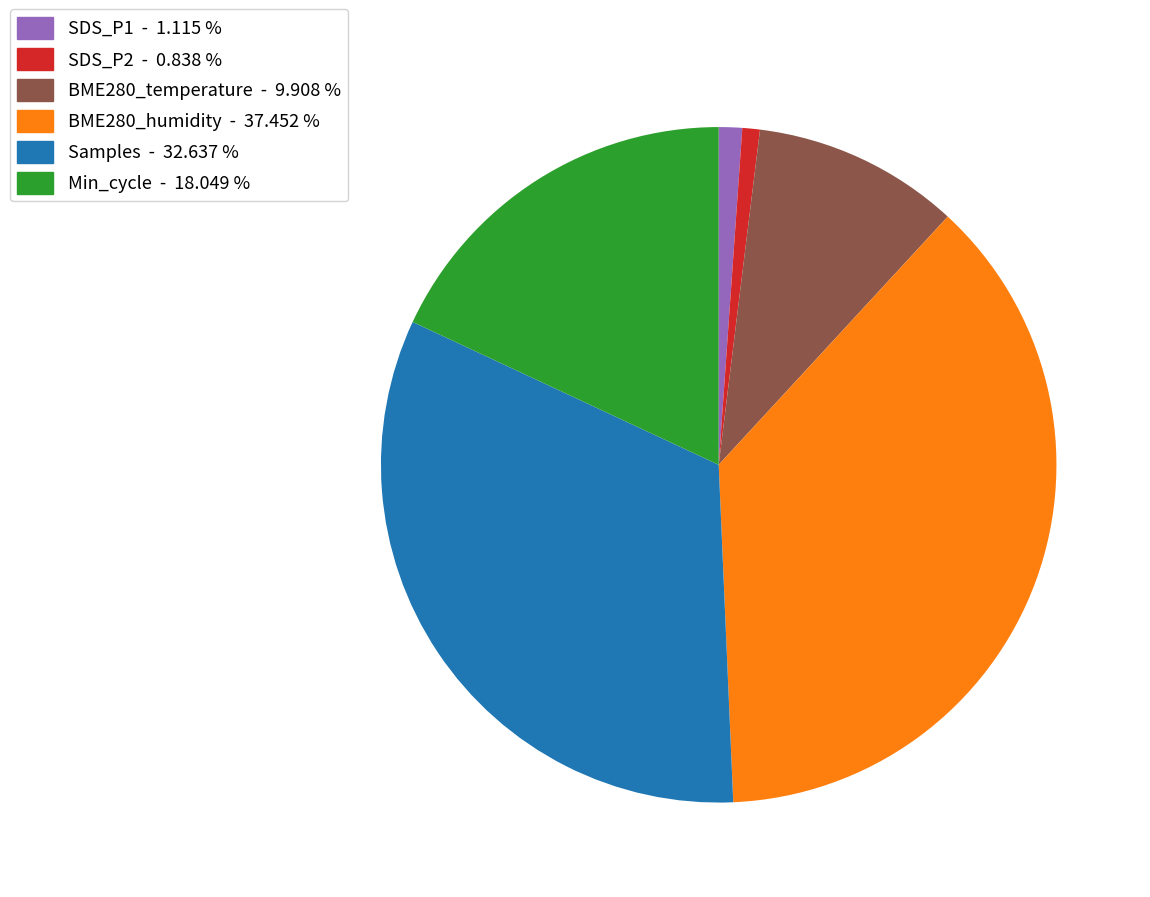

Between BME280_humidity - 37.452 % and BME280_temperature - 9.908 %, which is larger?

BME280_humidity - 37.452 %